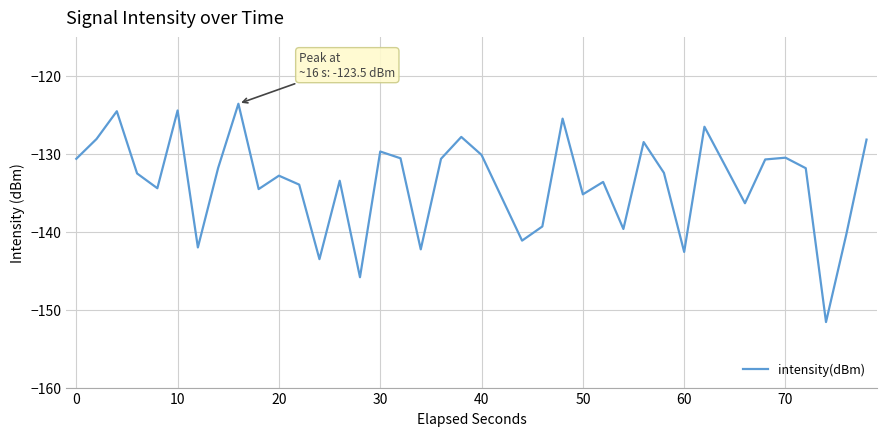

What is the difference between the maximum and minimum values?

28.0